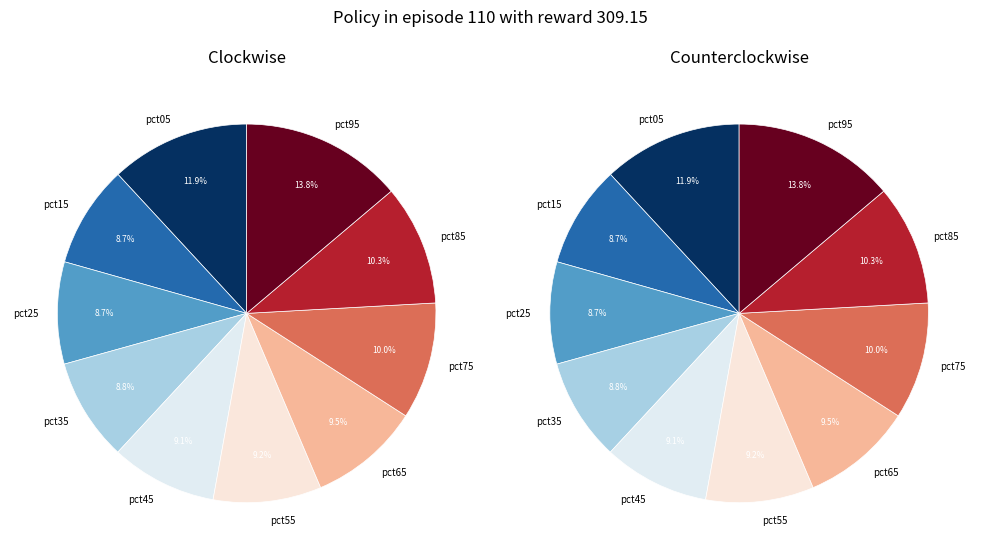

To the nearest percent, what is the difference between the pct55 and pct25 slice percentages?

1%